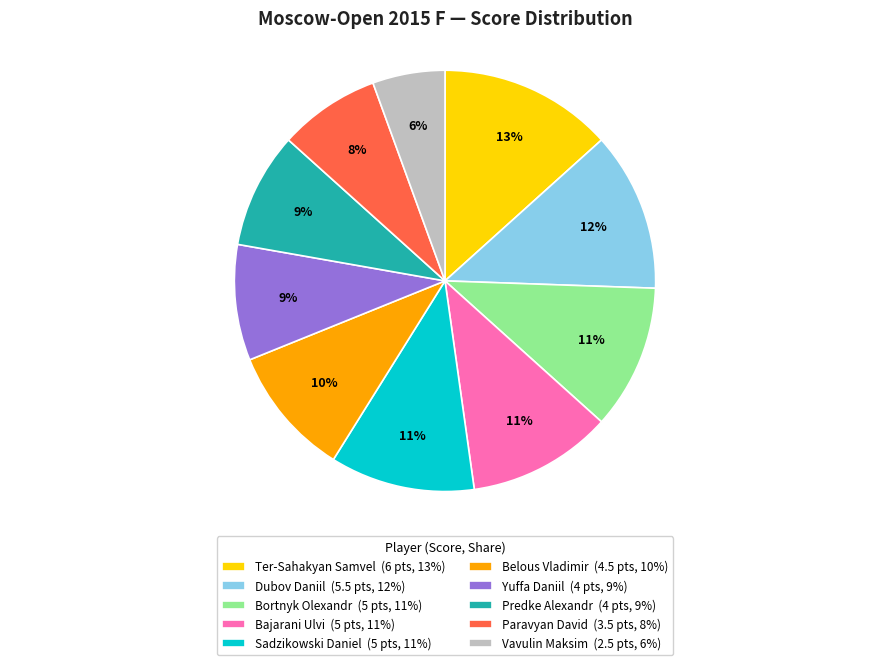

True or false: Yuffa Daniil accounts for 1% of the total.

False